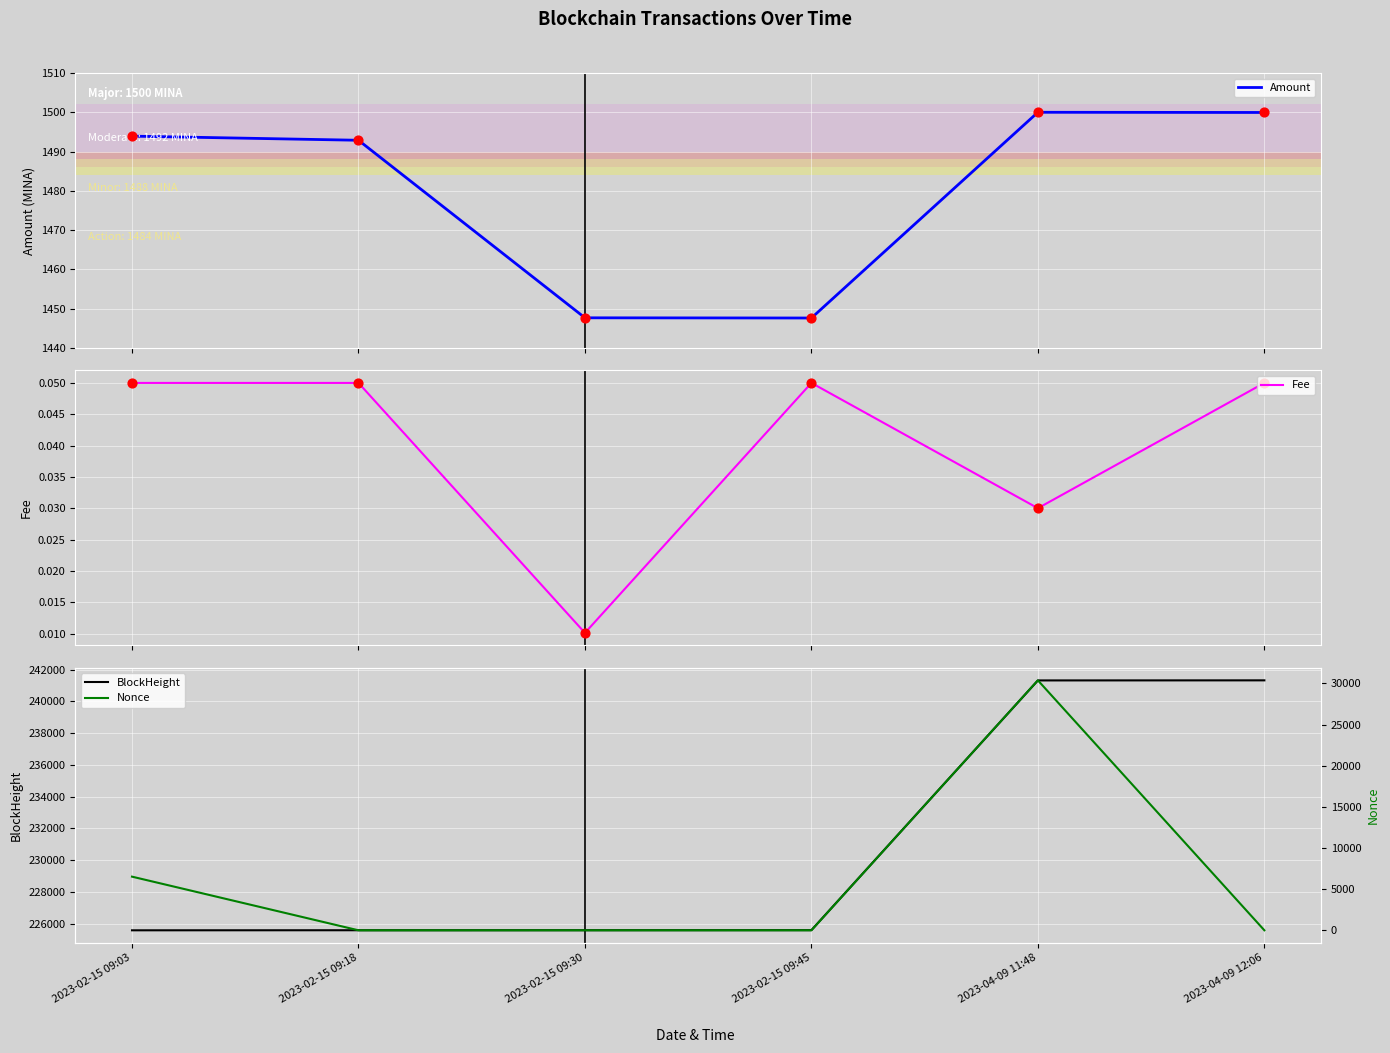

What is the total value across all series at 2023-02-15 09:18?

227069.9